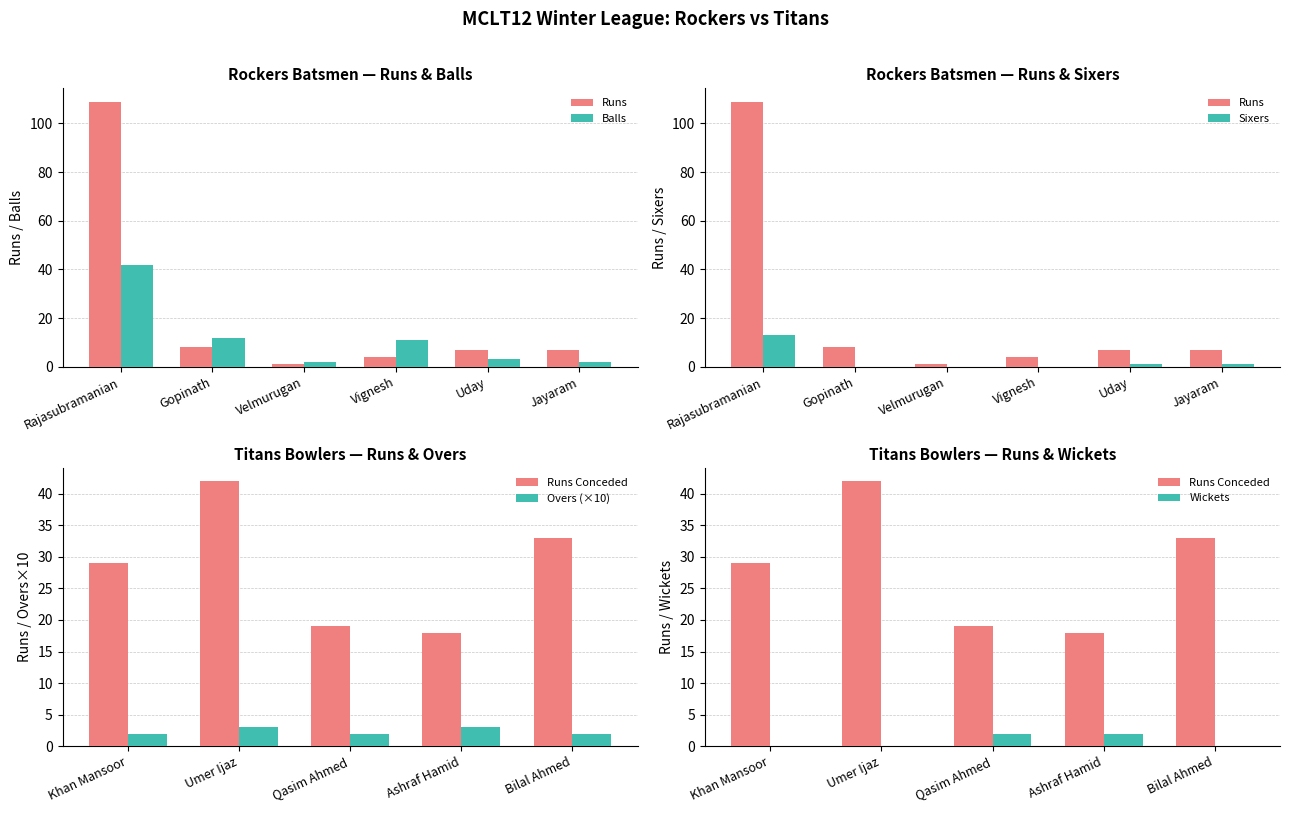

What is the difference between the maximum and minimum values in the Runs series?

108